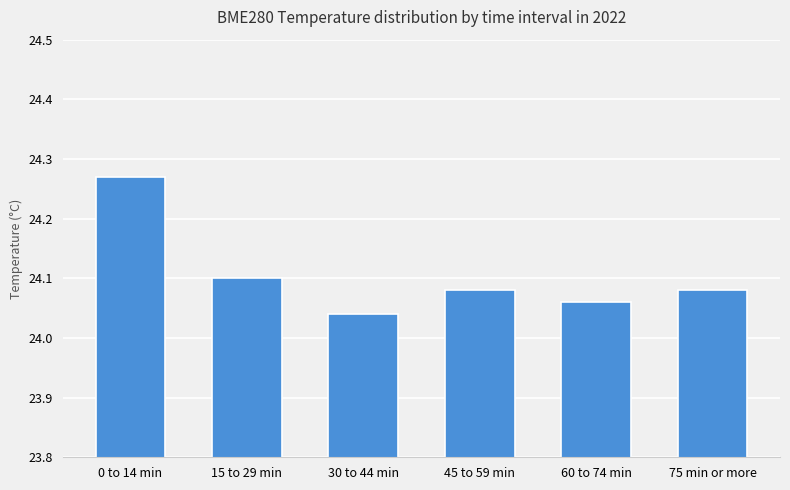

Which label corresponds to the largest value in the chart?

0 to 14 min